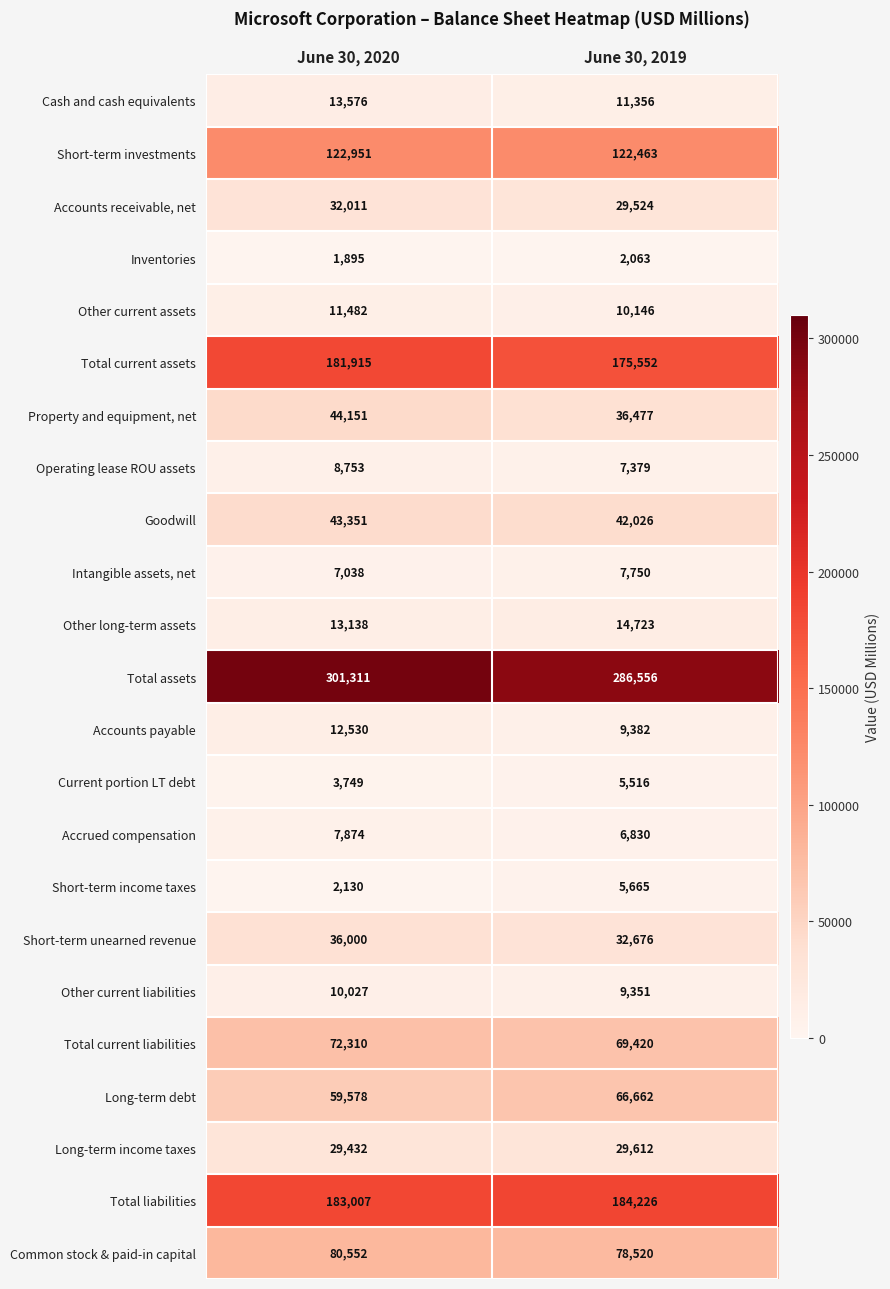

Which category has the highest value across all series?

June 30, 2020